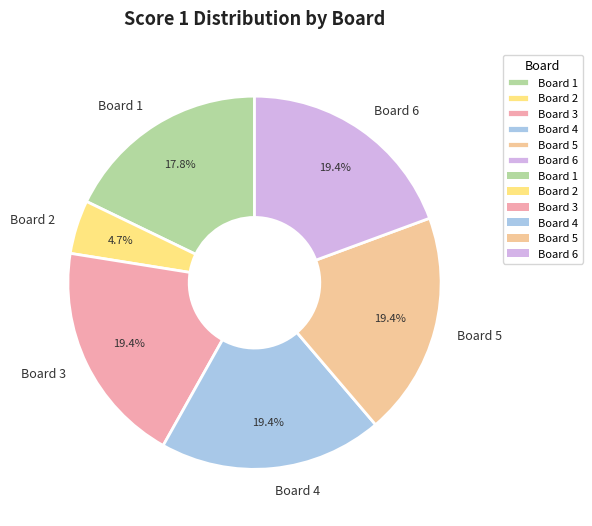

Which category has the smallest portion of the pie?

Board 2